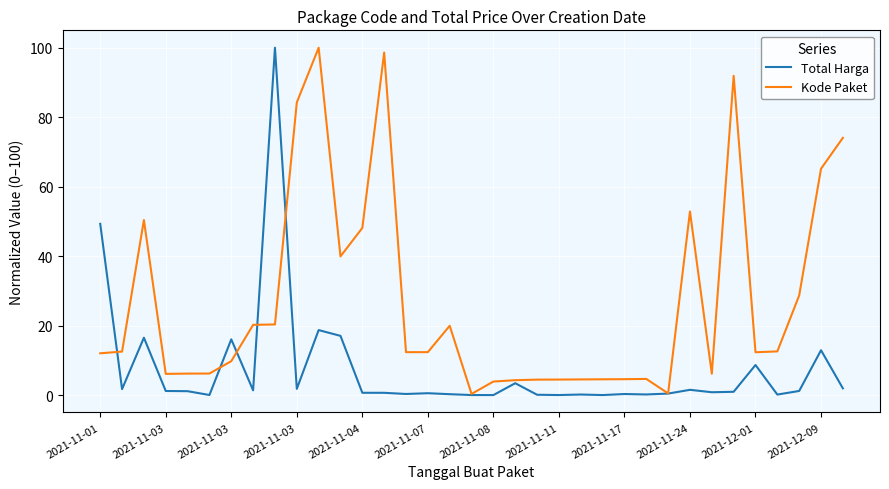

Which series has the largest total across all categories?

Kode Paket